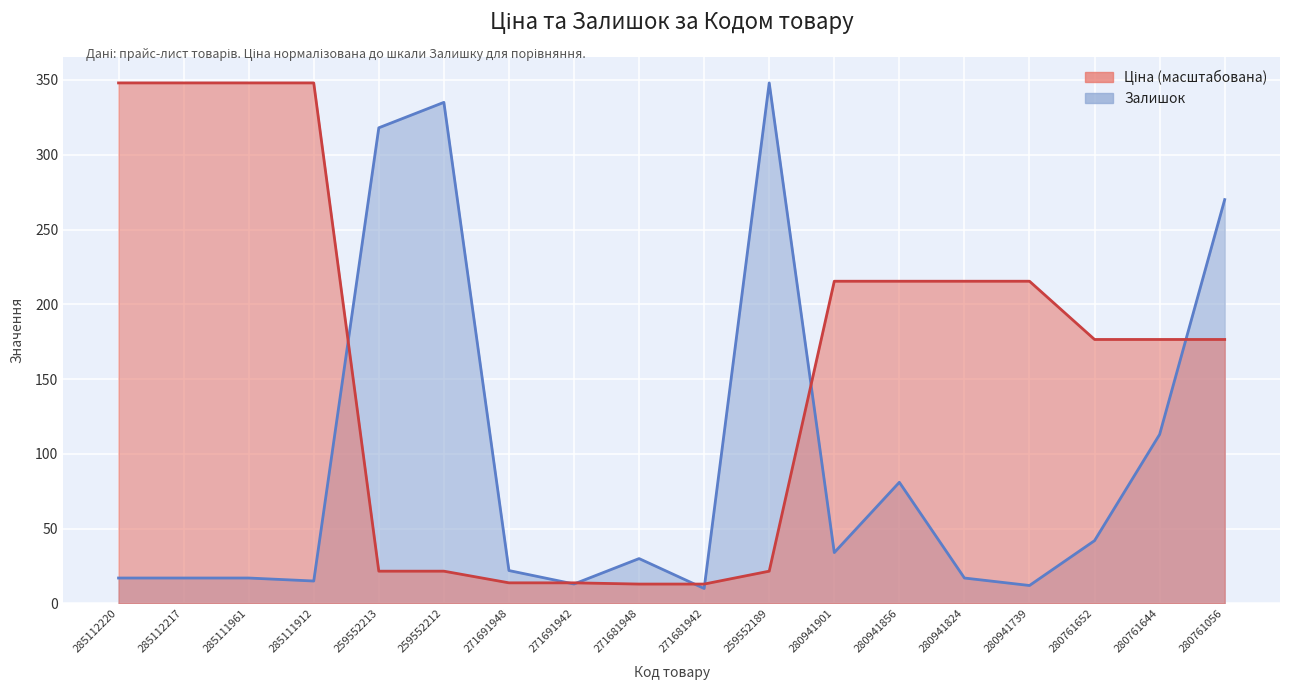

Rank the categories by Ціна value from highest to lowest.

285112220, 285112217, 285111961, 285111912, 280941901, 280941856, 280941824, 280941739, 280761652, 280761644, 280761056, 259552213, 259552212, 259552189, 271691948, 271691942, 271681948, 271681942